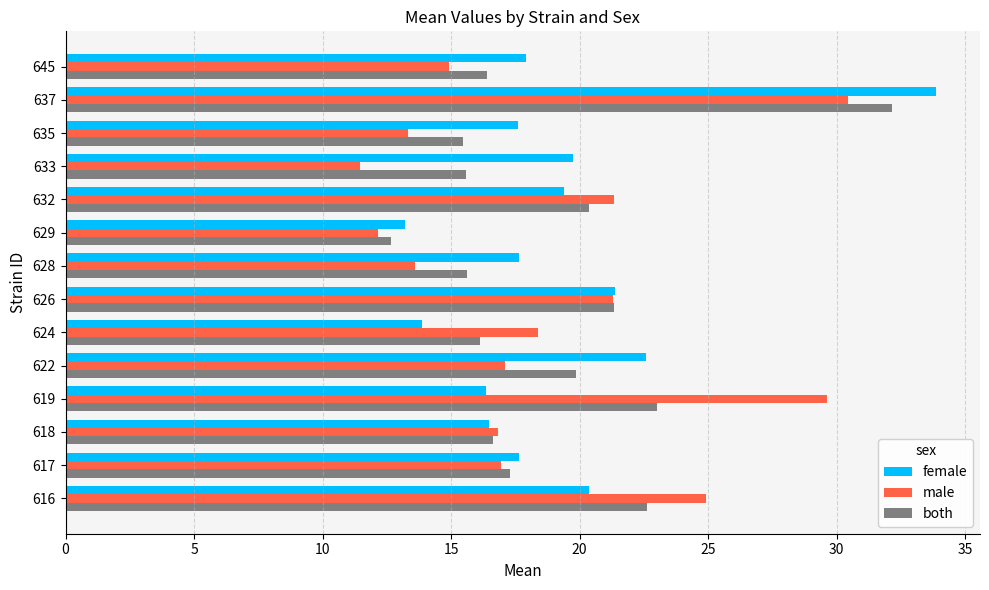

What is the difference between the maximum and minimum values in the both series?

19.5